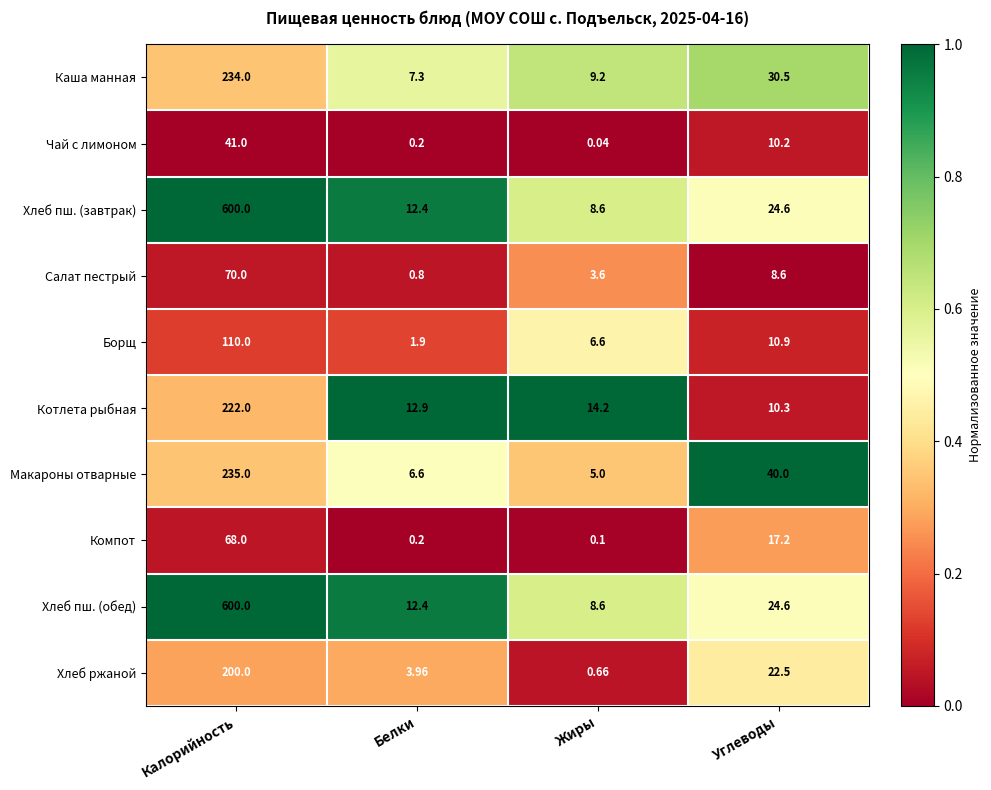

At which label does Чай с лимоном reach its minimum?

Жиры